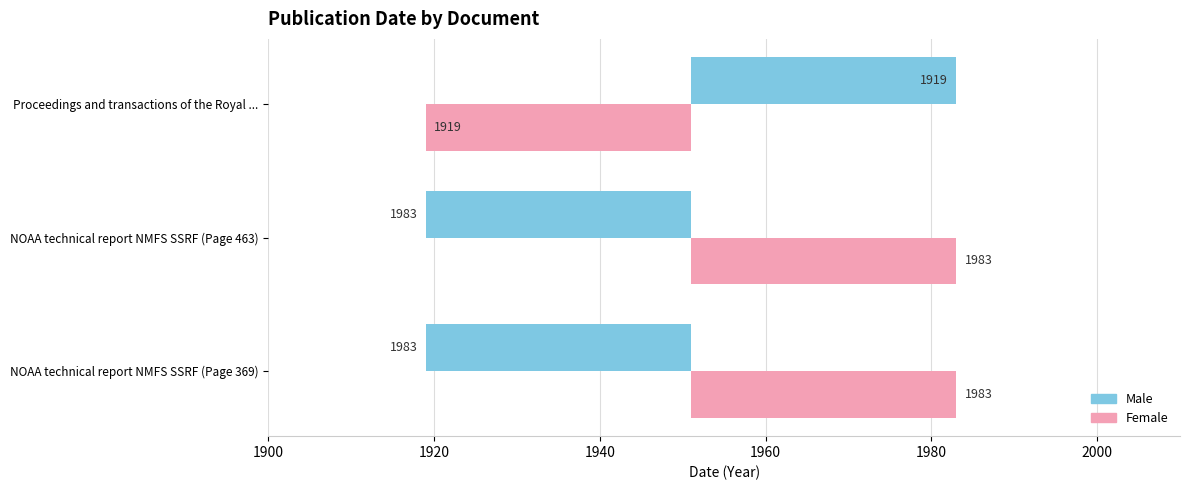

Where is Male nearest to the value 0?

NOAA technical report NMFS SSRF (Page 369)